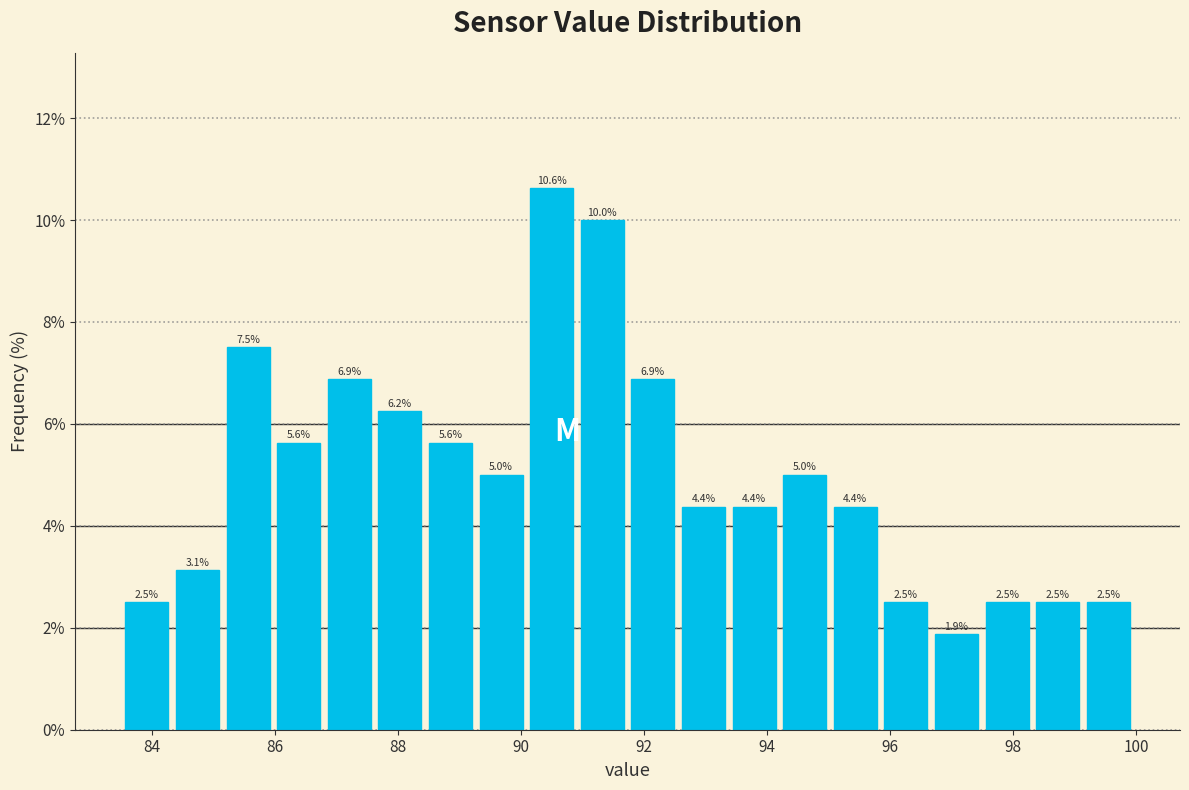

What is the height of the bar covering 85.2 to 86.0 on the x-axis? The bar edges are not printed on the chart, so give them approximately, as read against the axis.

7.5